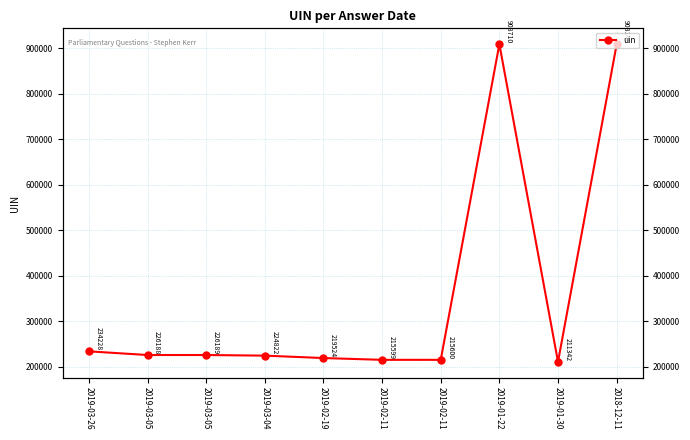

What is the change in value from 2019-03-05 to 2019-02-11?

-10590